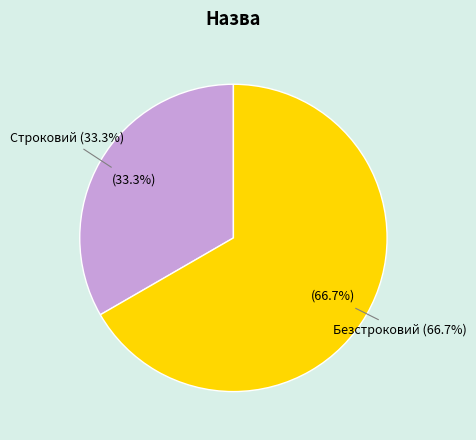

To the nearest percent, what portion does Строковий represent?

33%